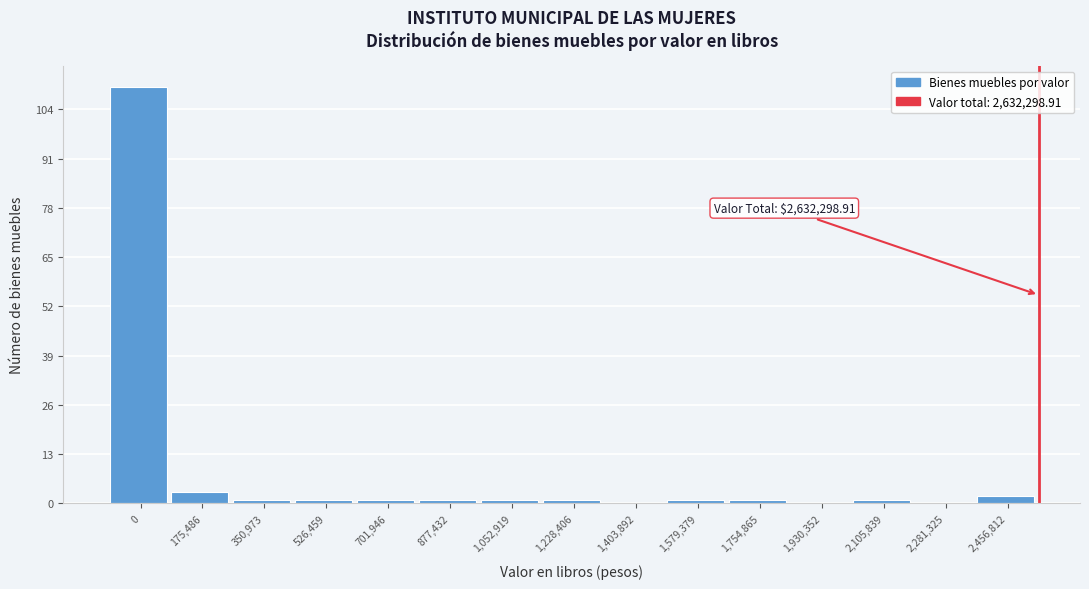

Reading left to right, list all the values displayed in this chart.

0=110	175,486=3	350,973=1	526,459=1	701,946=1	877,432=1	1,052,919=1	1,228,406=1	1,403,892=0	1,579,379=1	1,754,865=1	1,930,352=0	2,105,839=1	2,281,325=0	2,456,812=2